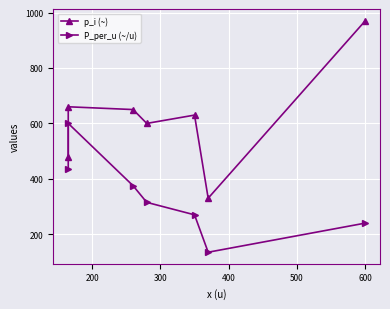

What is the difference between the maximum and minimum values in the p_i (~) series?

640